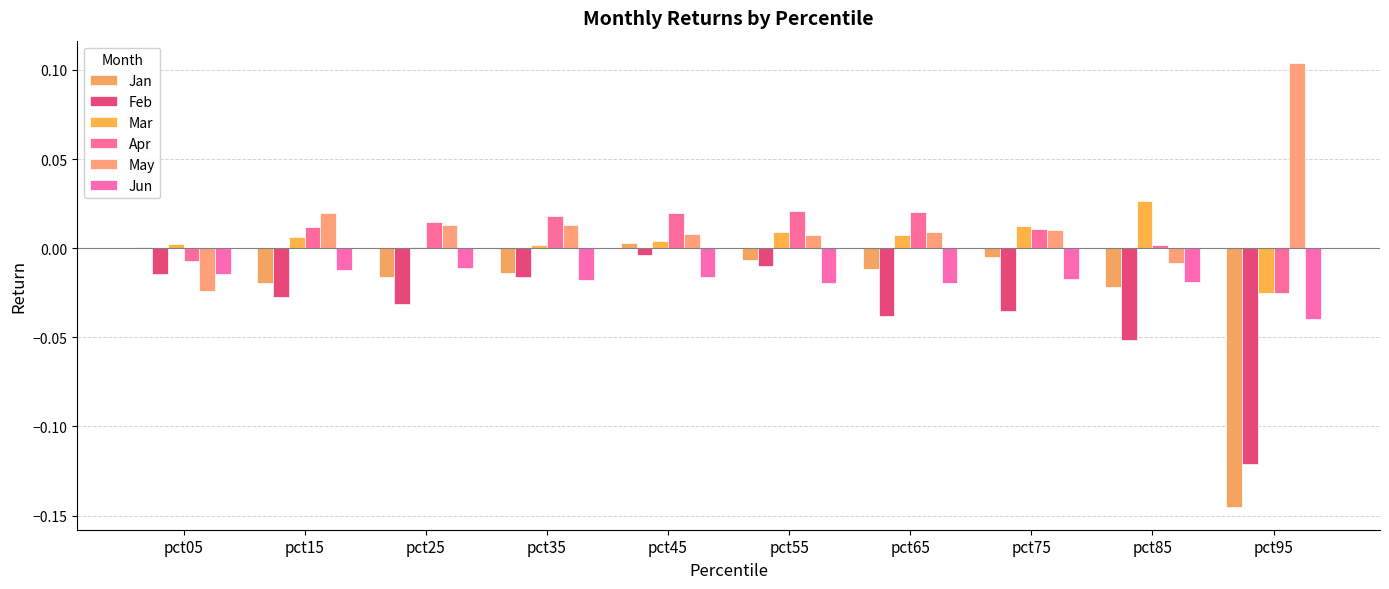

Which series has the largest range (max minus min)?

Jan